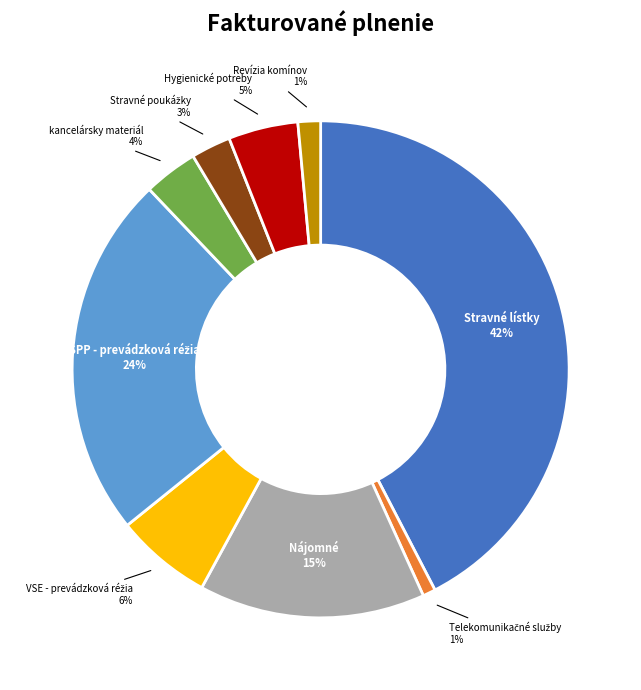

What is the largest slice in the pie chart?

Stravné lístky